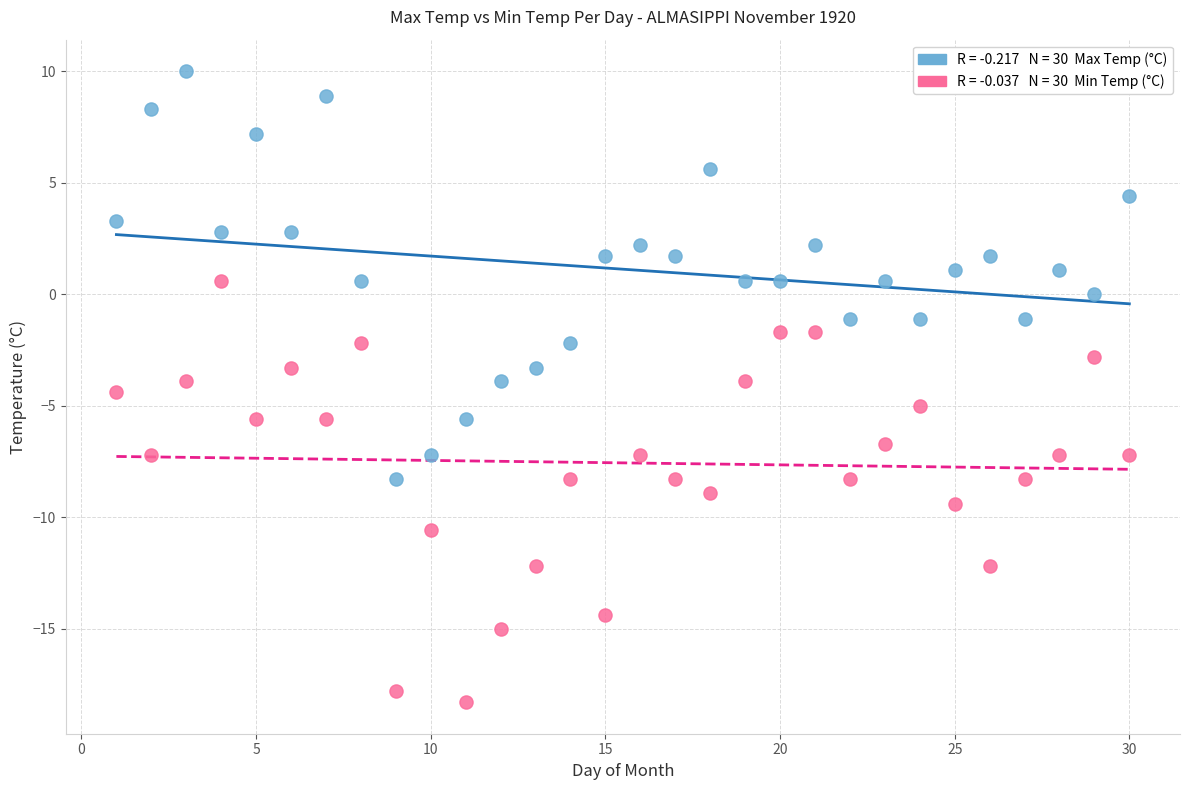

Across all data points, what is the range of X values (max minus min)?

29.0